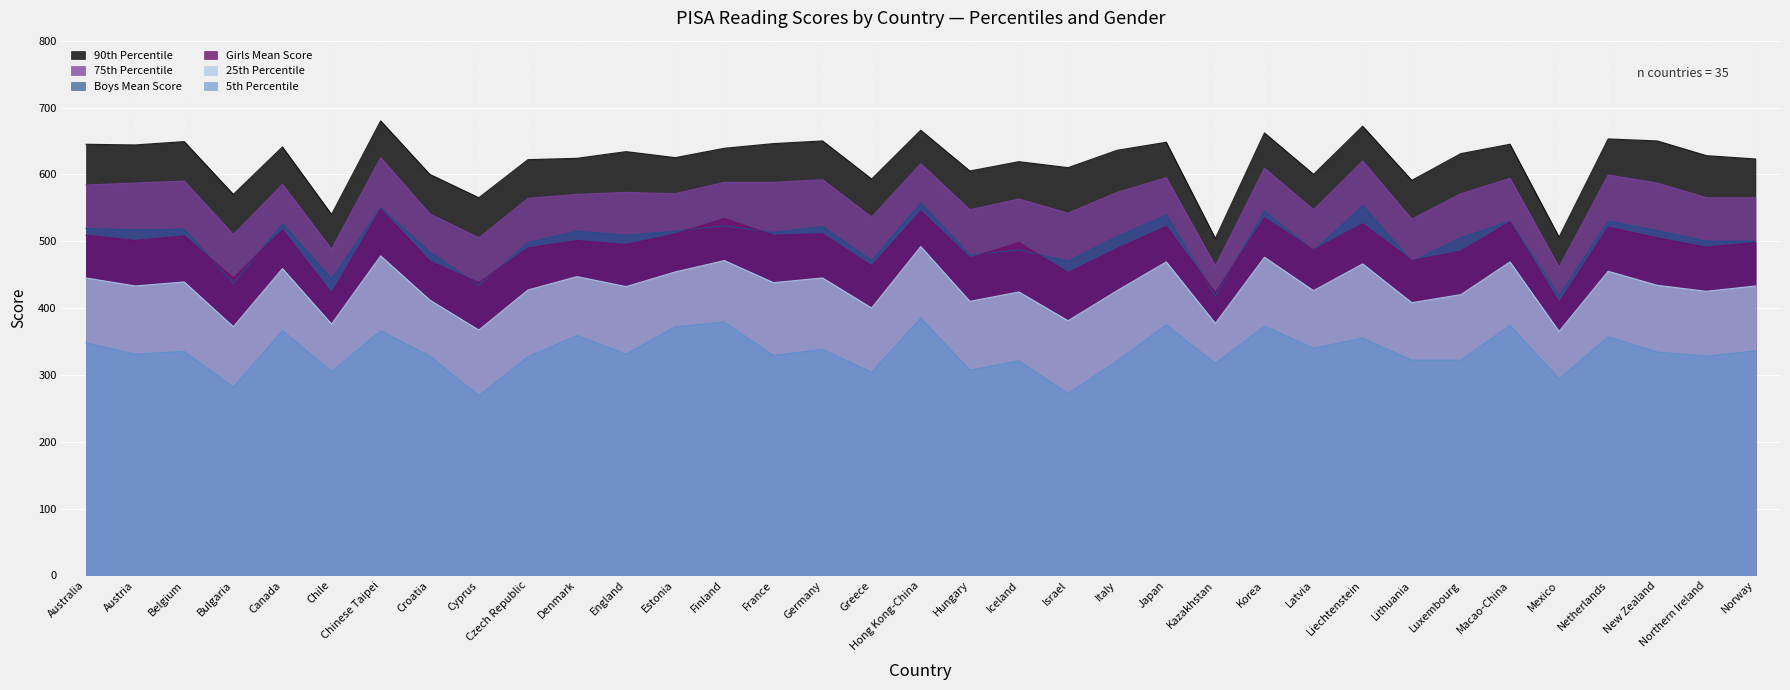

Does the chart display data point markers on the line(s)?

No